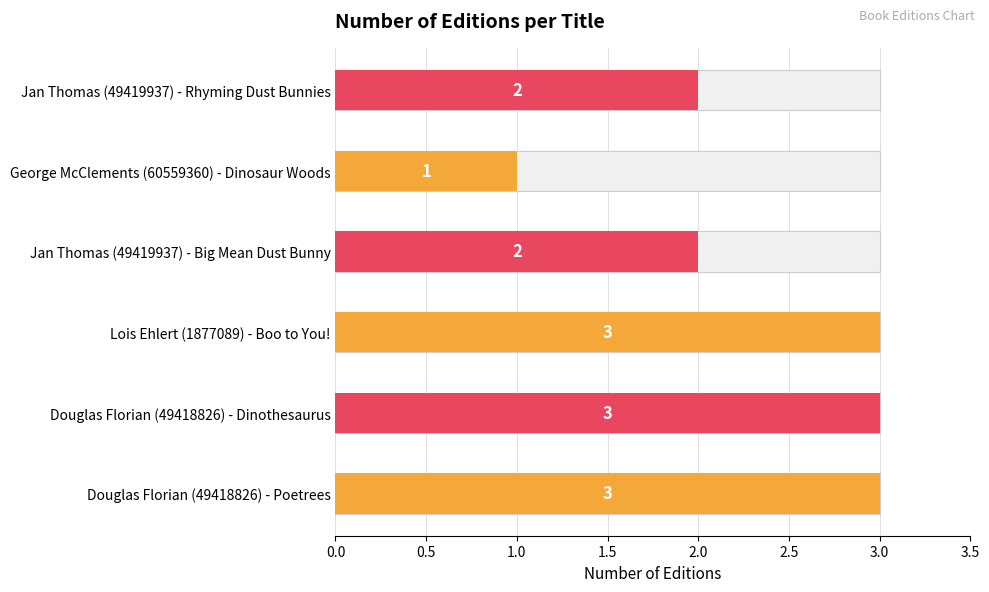

What is the label of the 5th bar from the left?

George McClements (60559360) - Dinosaur Woods